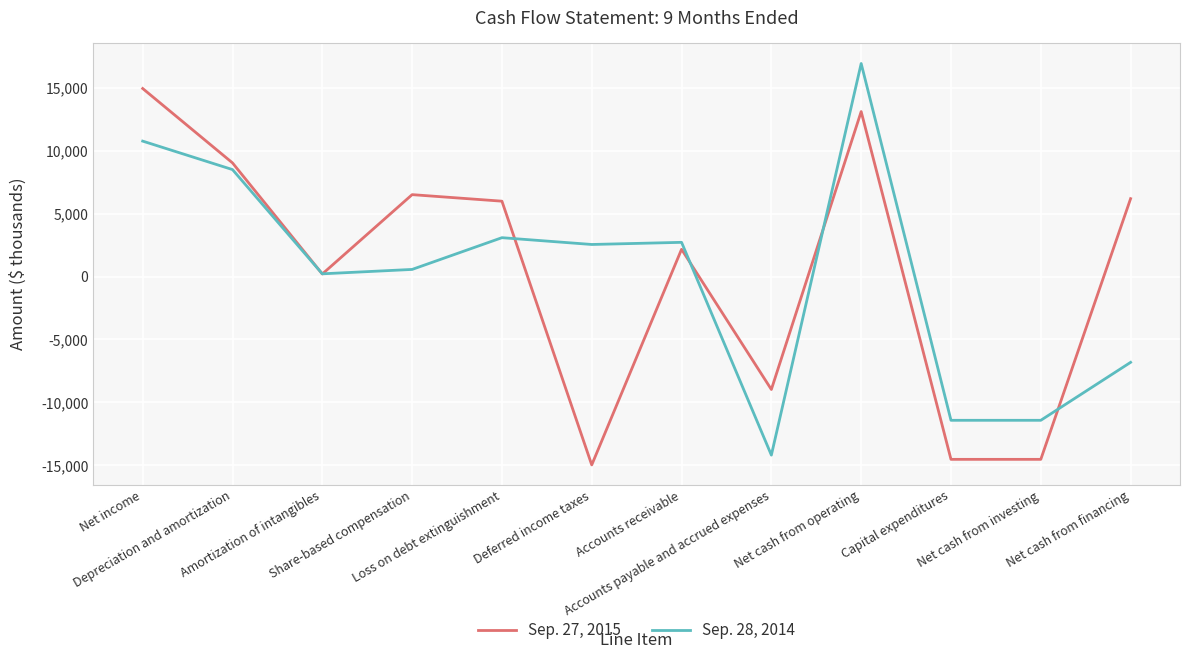

Which series has the widest spread of values?

Sep. 28, 2014